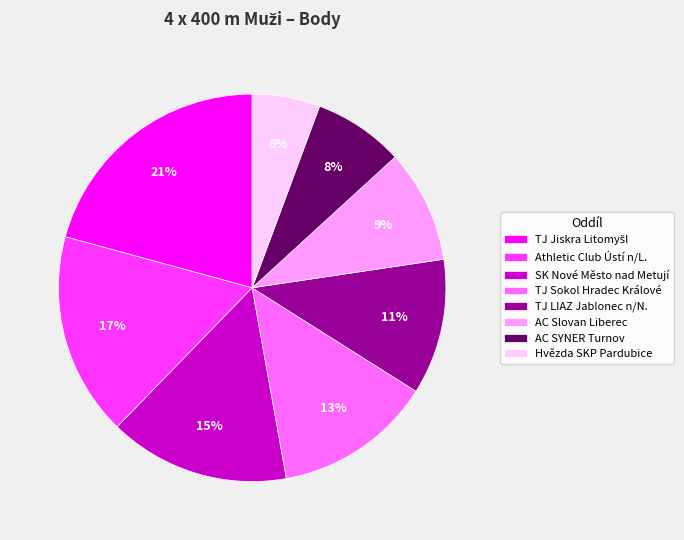

To the nearest percent, what percentage of the pie is TJ Sokol Hradec Králové?

13%